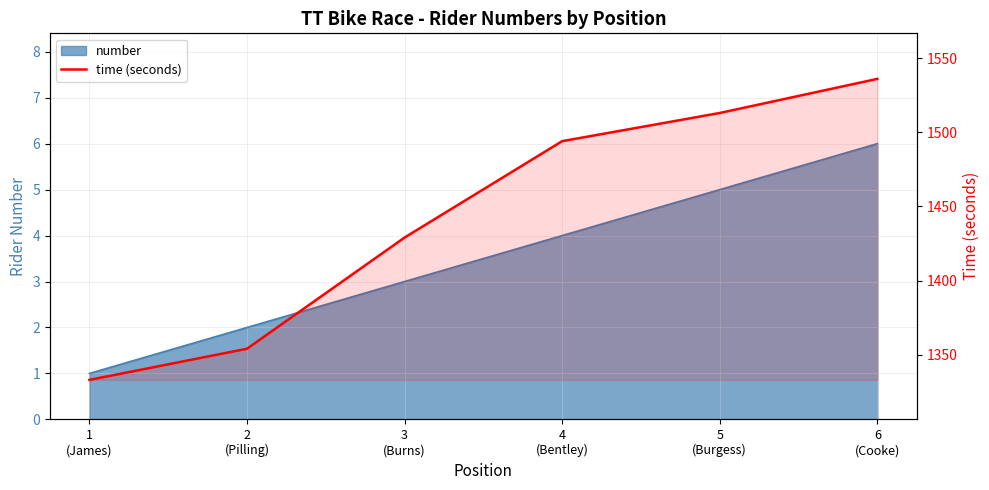

Where does the data first go above 1494?

5
(Burgess)